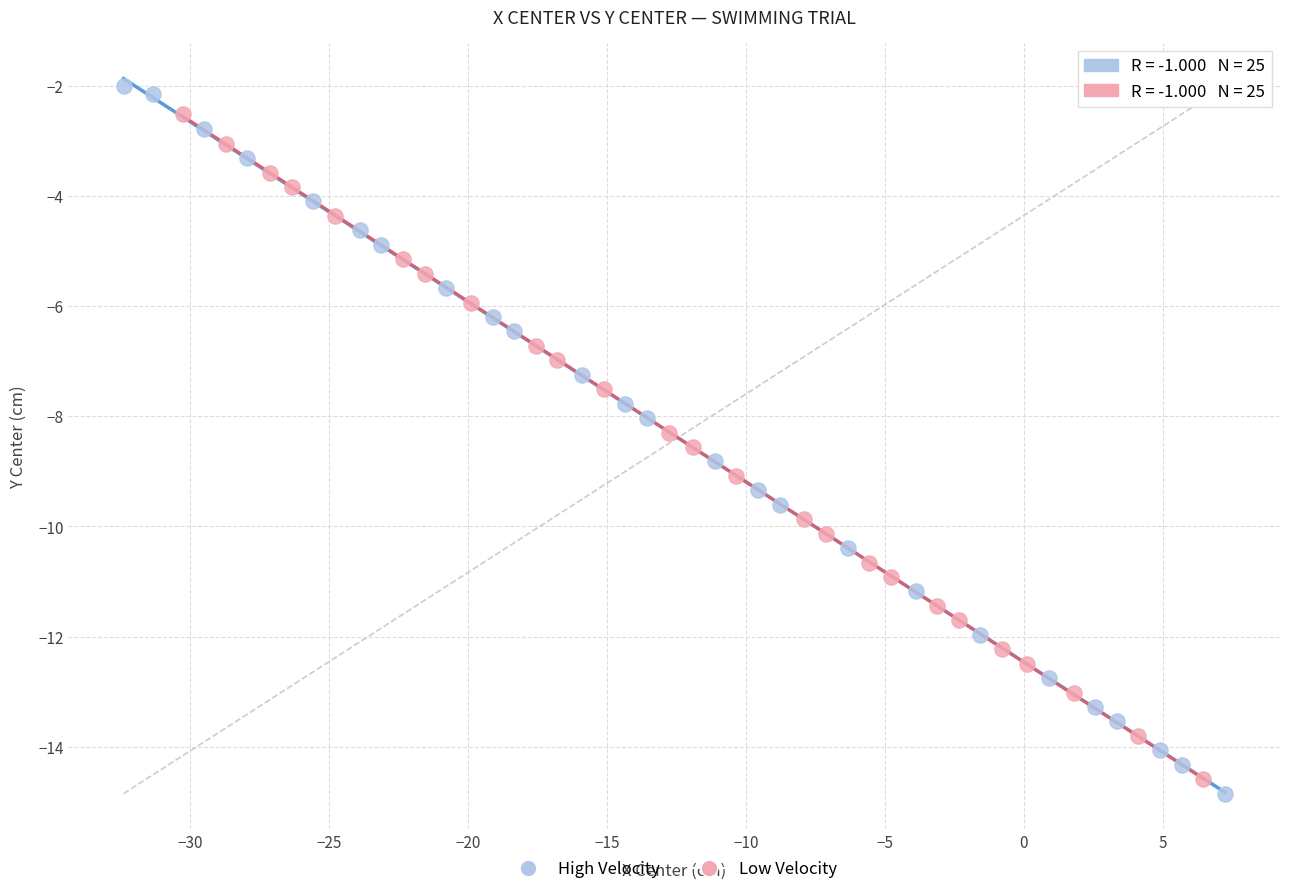

Which series has the widest spread of Y values?

High Velocity